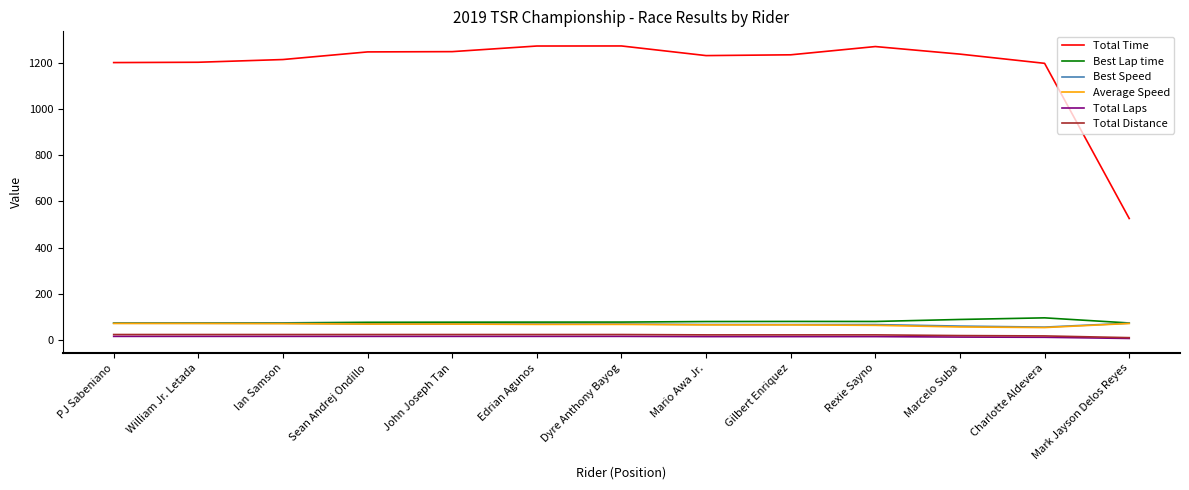

Which series has the largest total across all categories?

Total Time